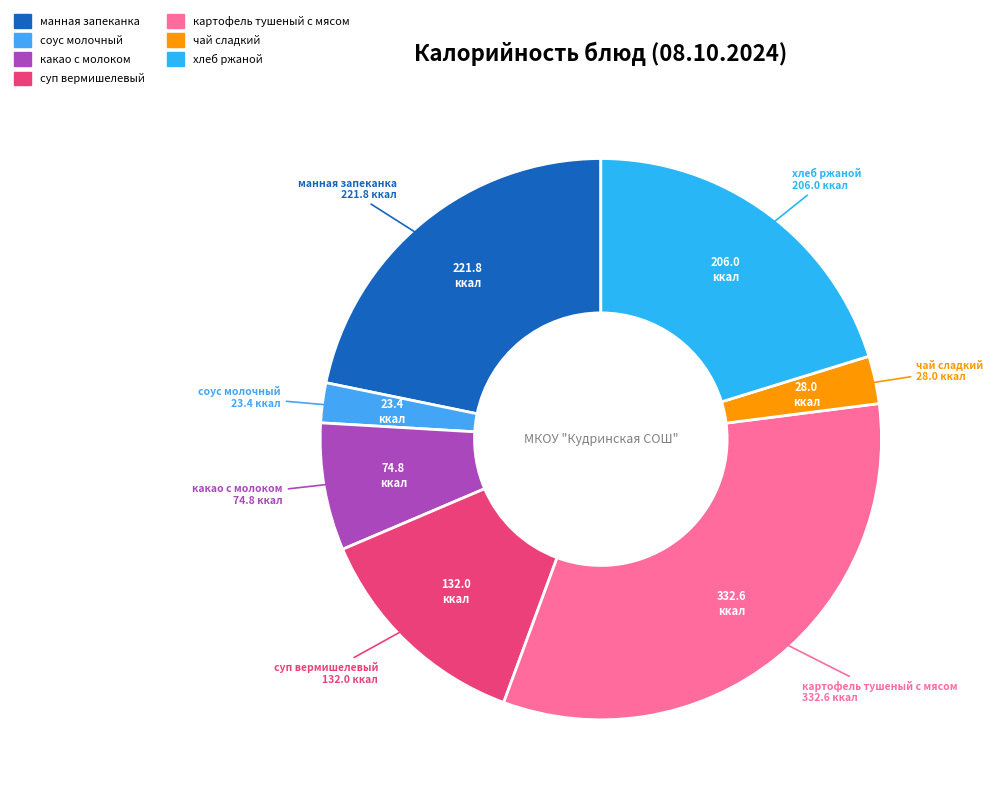

True or false: соус молочный accounts for 2% of the total.

True